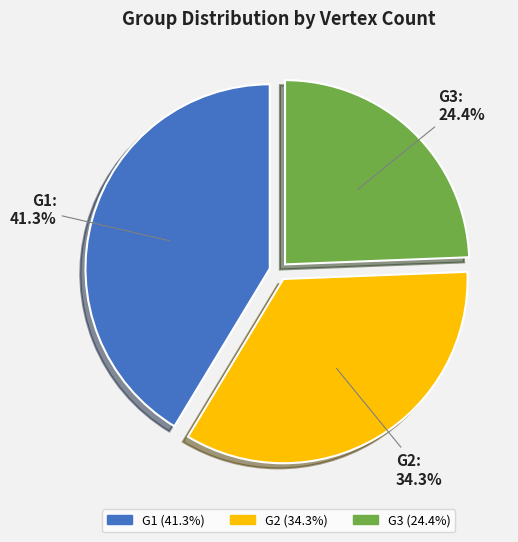

Rank the categories by value from highest to lowest.

G1, G2, G3